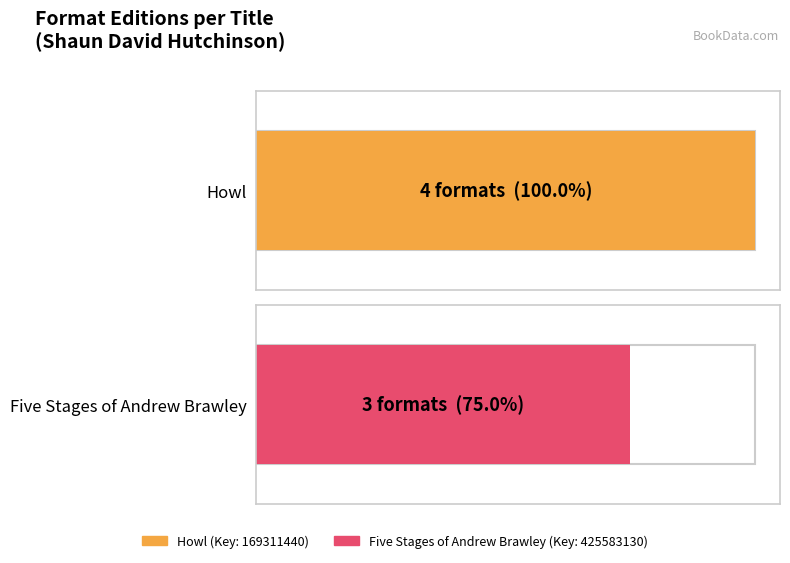

How many groups of bars are there?

2